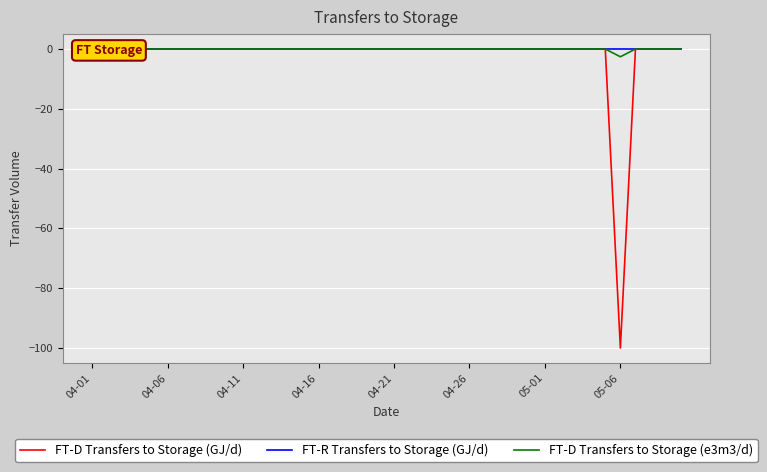

At which category does the chart reach its minimum across all series?

05-06